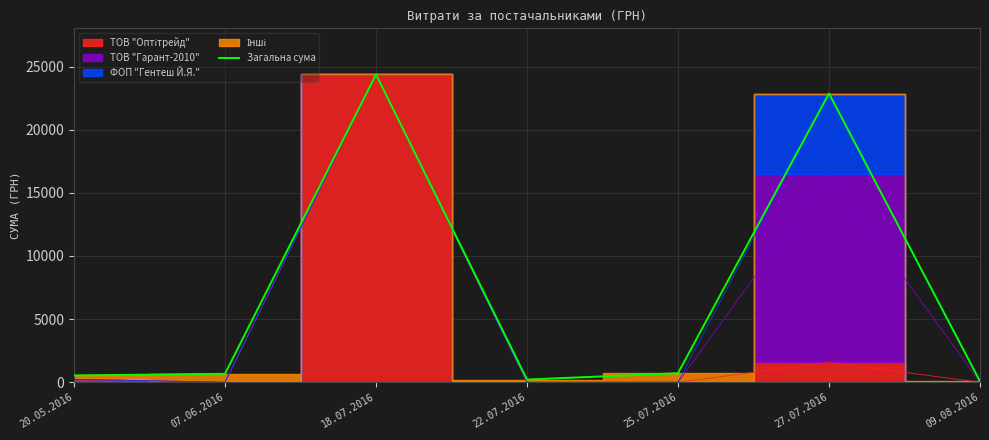

List the labels in order of value, smallest first.

09.08.2016, 22.07.2016, 20.05.2016, 07.06.2016, 25.07.2016, 27.07.2016, 18.07.2016